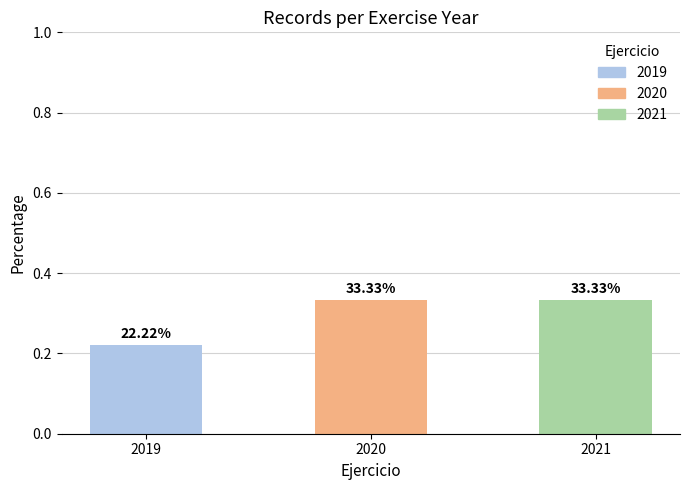

How many bars are there in total?

3